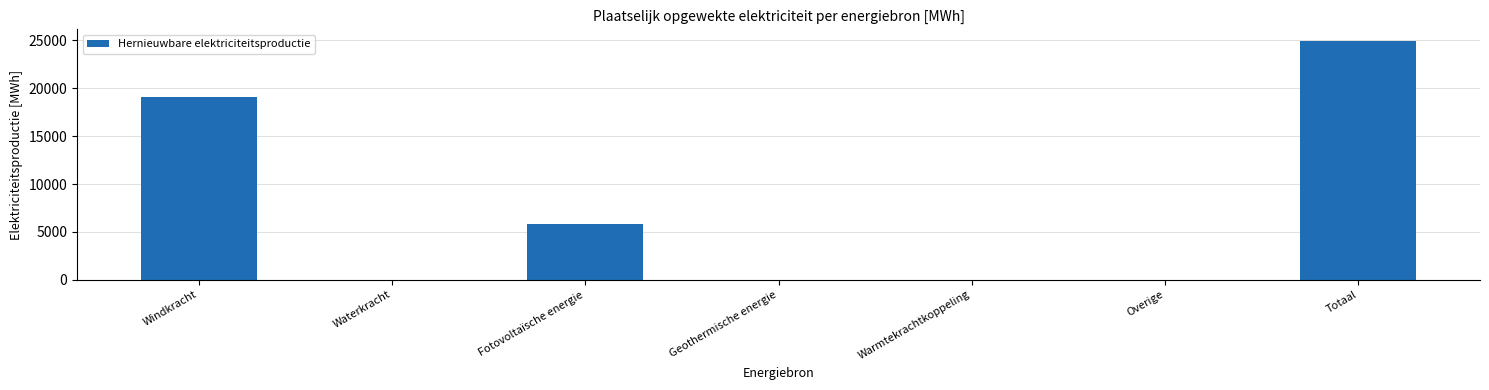

What is the sum of all values?

49820.8